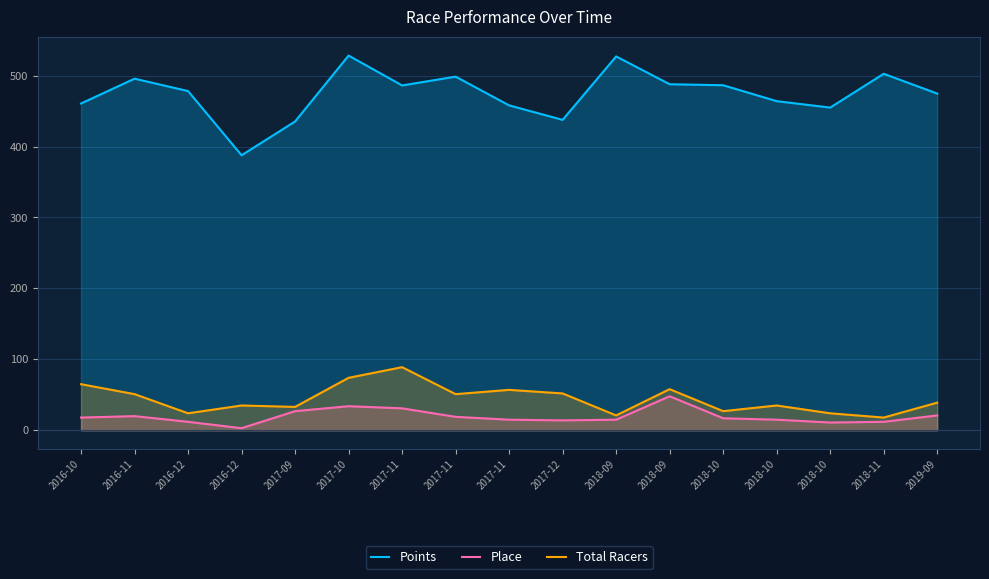

Where is Points nearest to the value 457?

2017-11